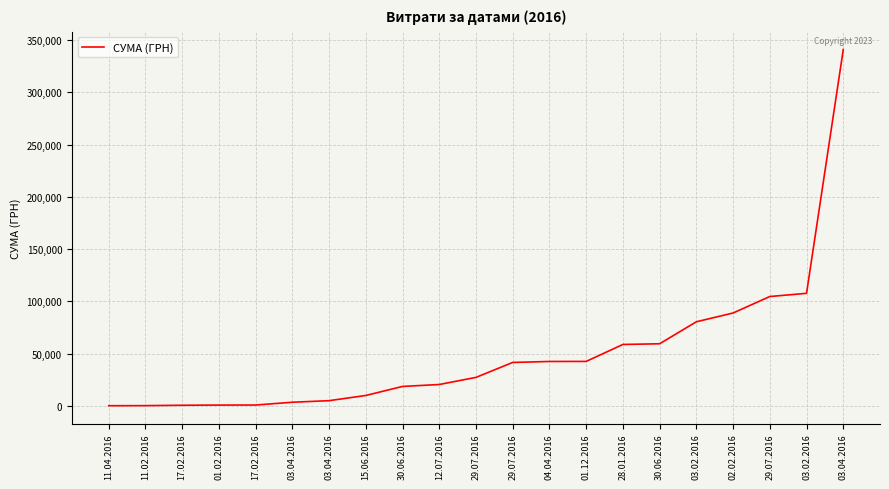

What is the sum of all values?

1055586.2